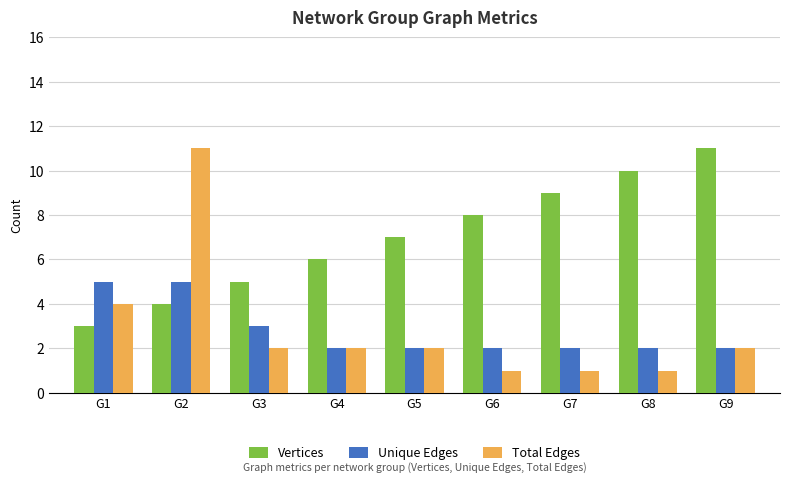

Rank the series at G2 from lowest to highest value.

Vertices, Unique Edges, Total Edges